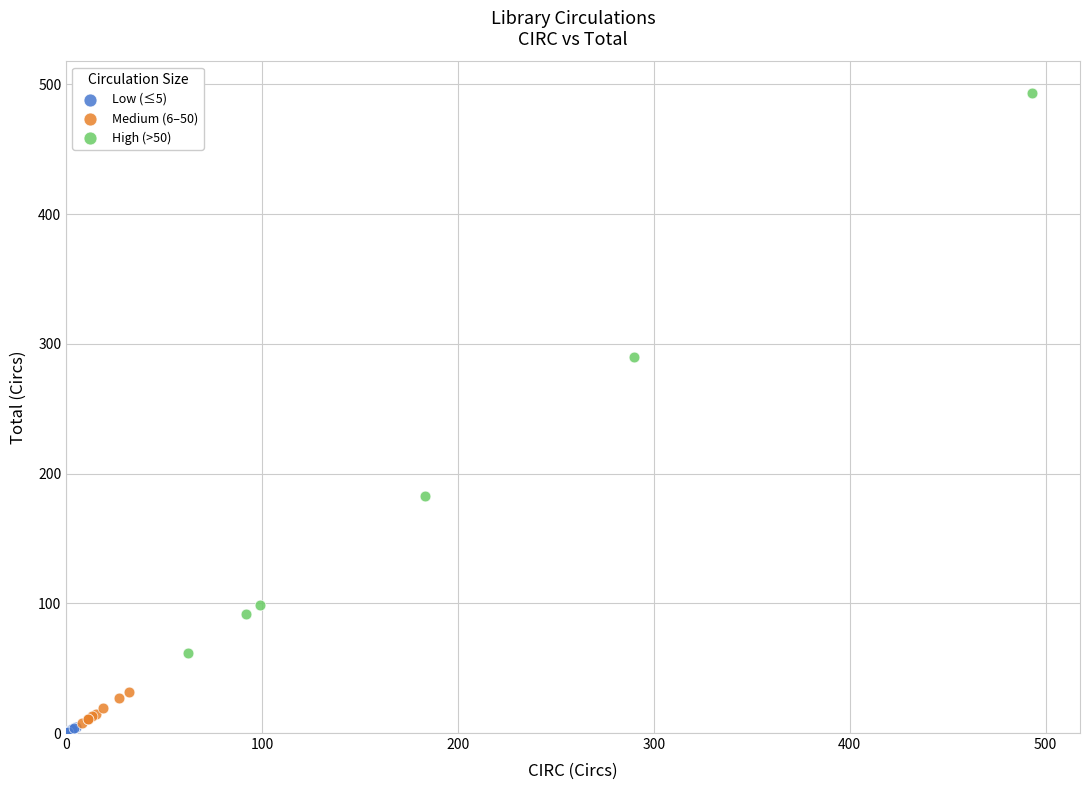

Which series has the widest spread of Y values?

High (>50)